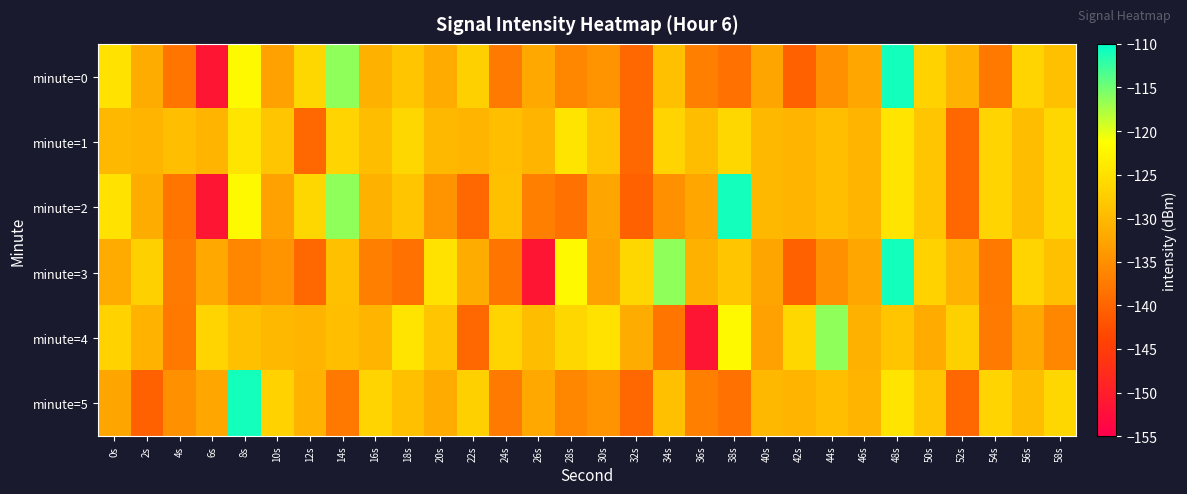

Which category has the lowest value across all series?

6s